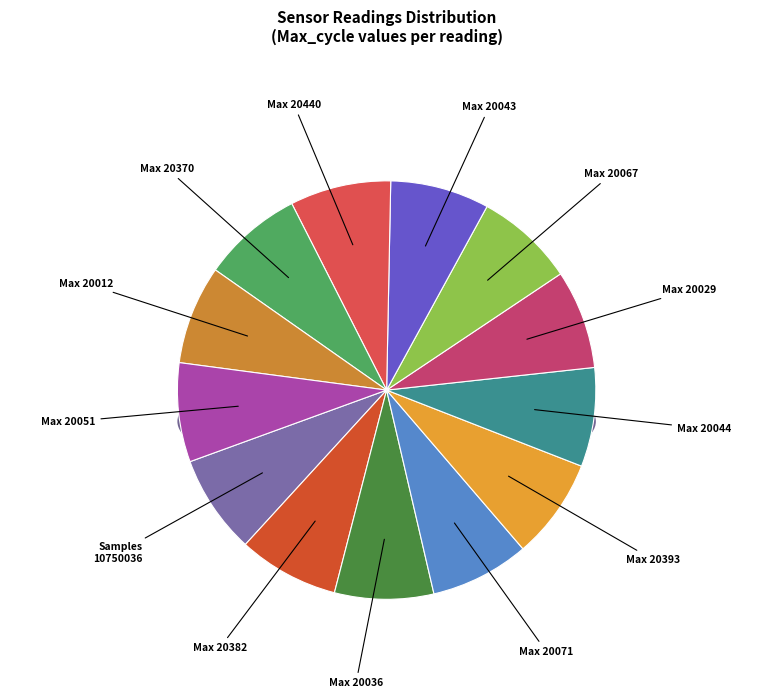

How many slices are in this pie chart?

13